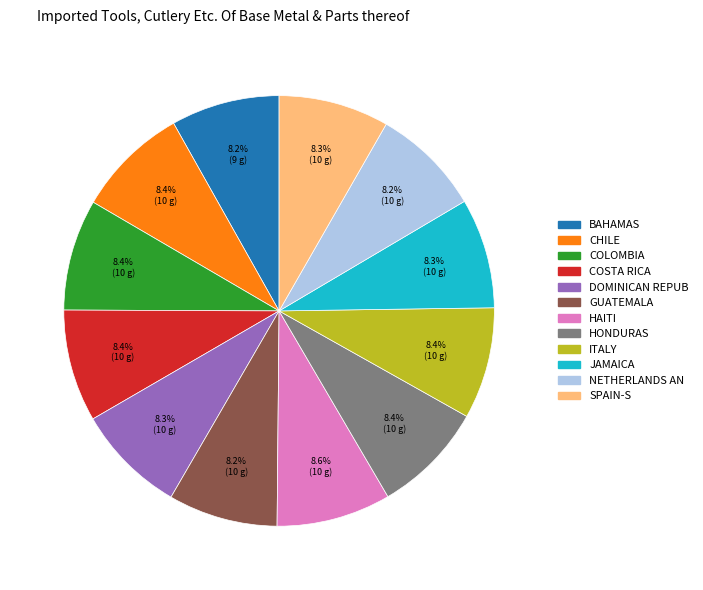

Is there a majority slice in this chart?

No